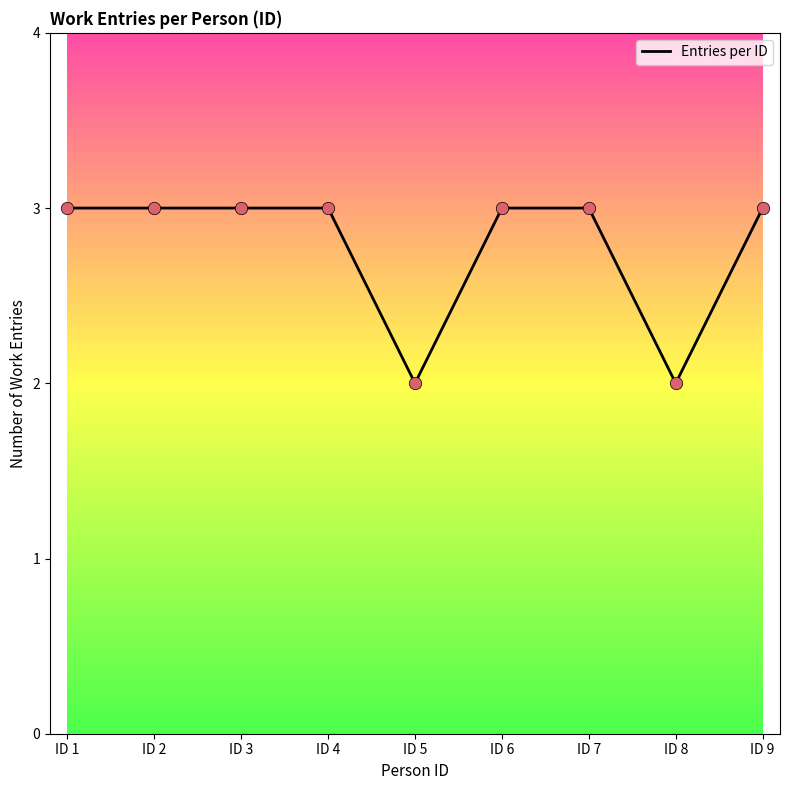

What is the change in value from ID 5 to ID 7?

+1